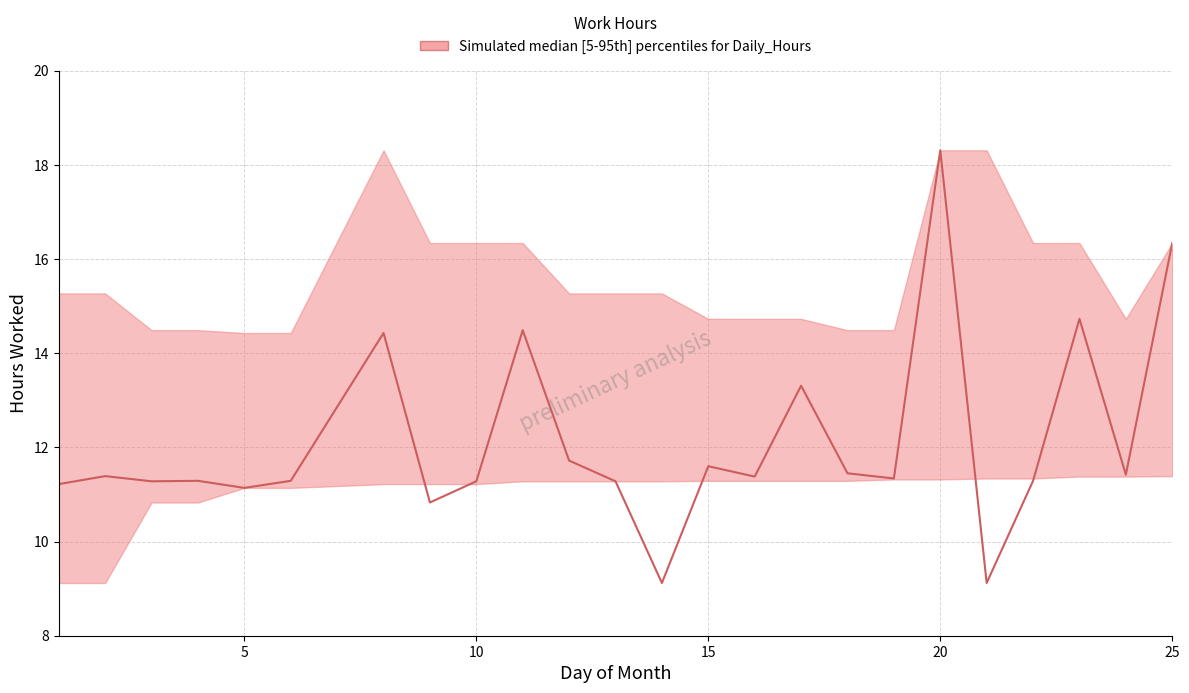

What is the difference between the maximum and minimum values?

9.2